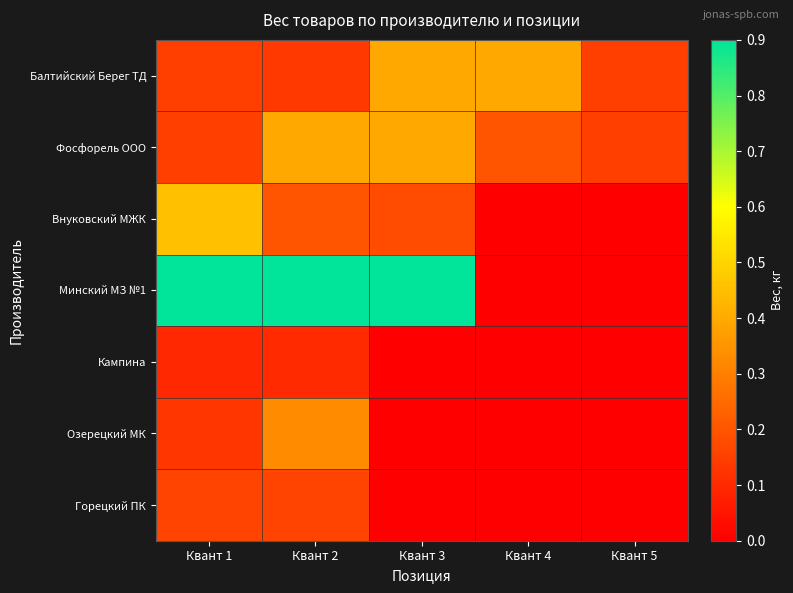

What is the spread (max minus min) of values at Квант 2?

0.8